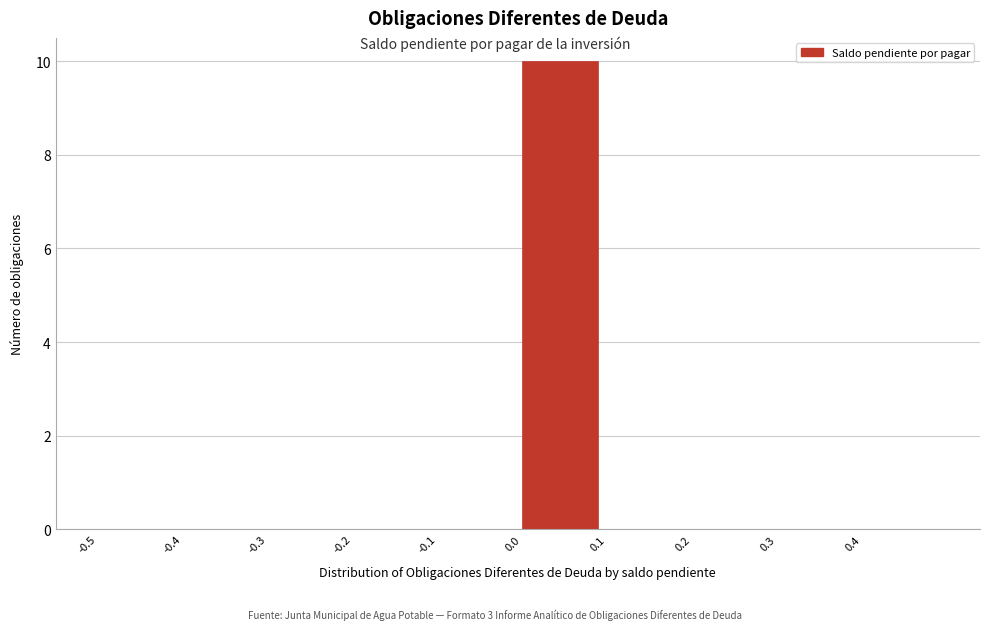

How tall is the bar that spans 0.0 to 0.1 on the x-axis? The values are not printed on the chart, so give them approximately, as read against the axis.

10